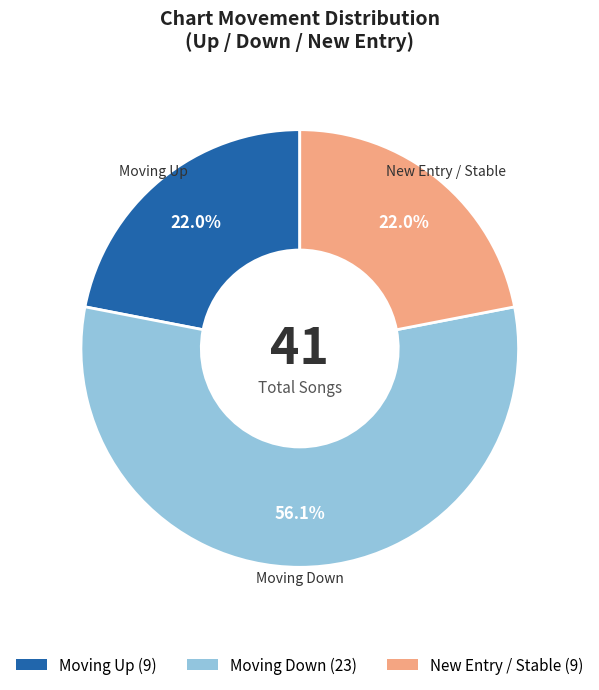

To the nearest percent, what is the average slice percentage?

33%